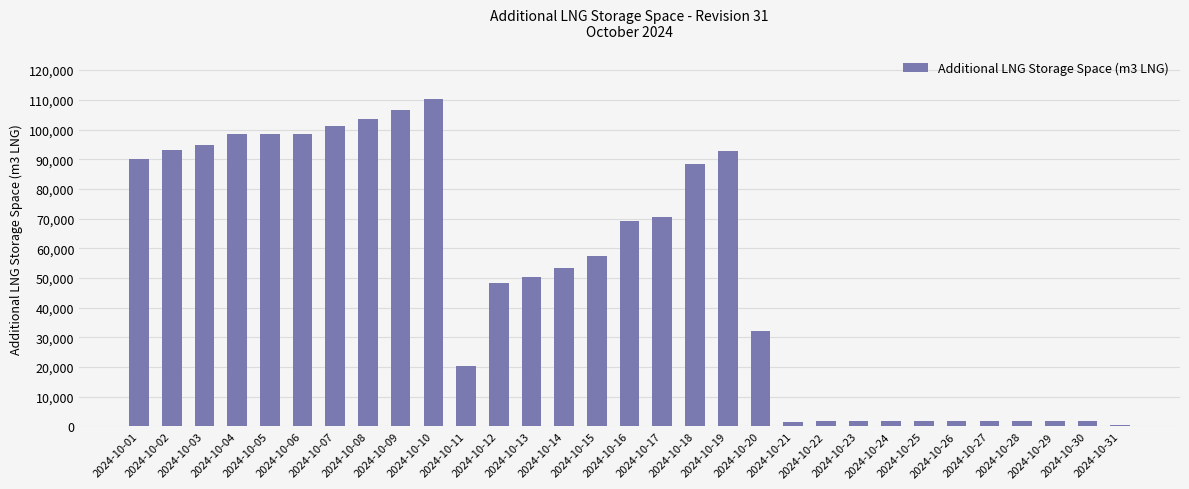

What is the minimum value shown in the chart?

509